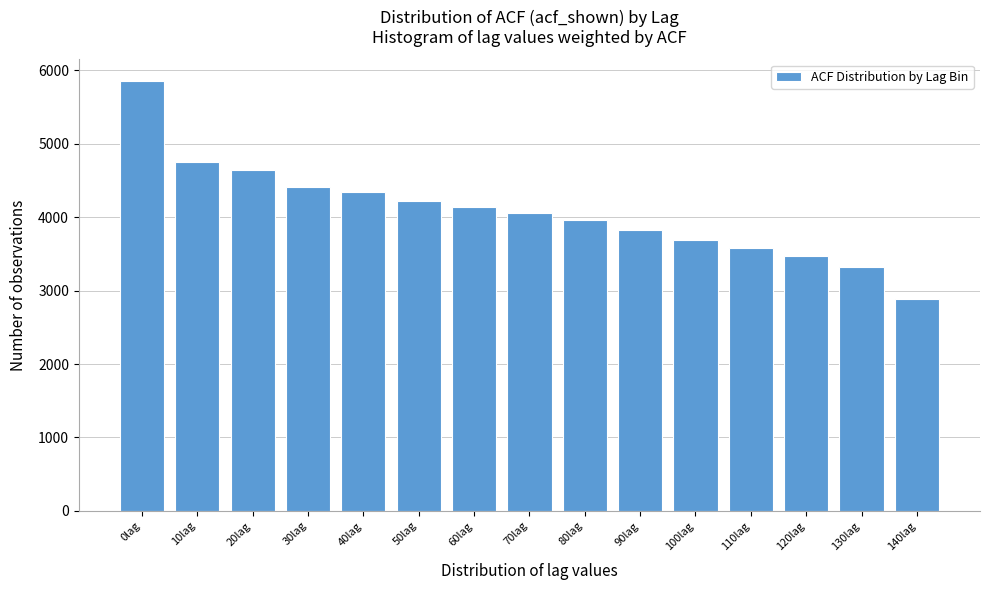

Reading left to right, transcribe all the data shown in this chart.

5855	4754	4644	4417	4341	4220	4140	4055	3965	3825	3685	3575	3465	3325	2880